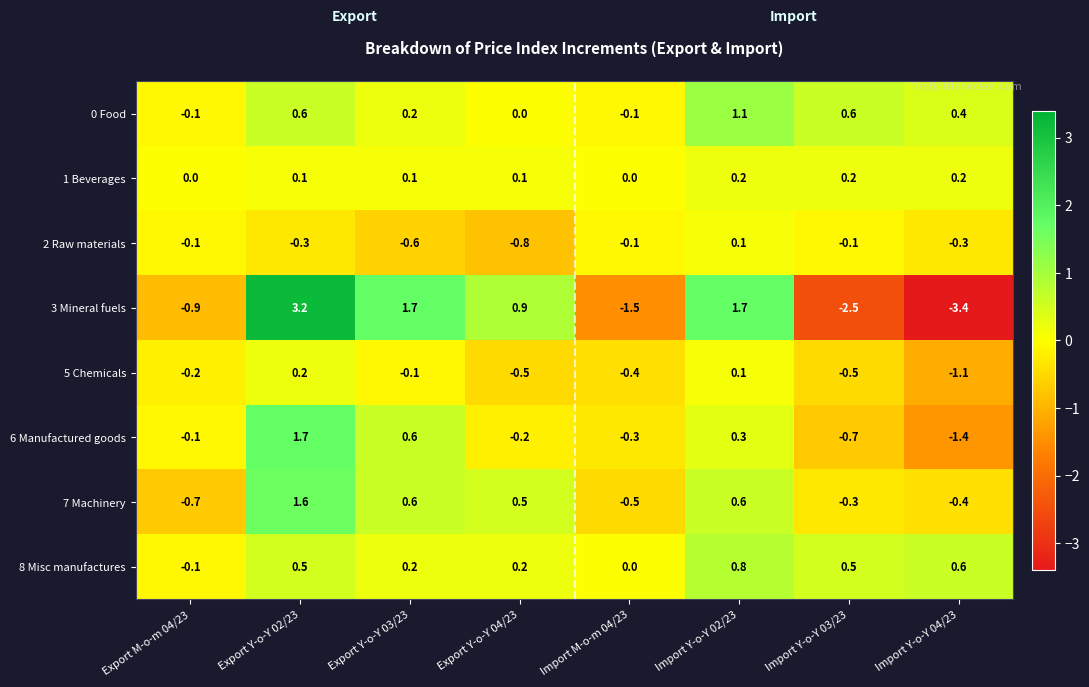

What is the lowest value of the 6 Manufactured goods series?

-1.4